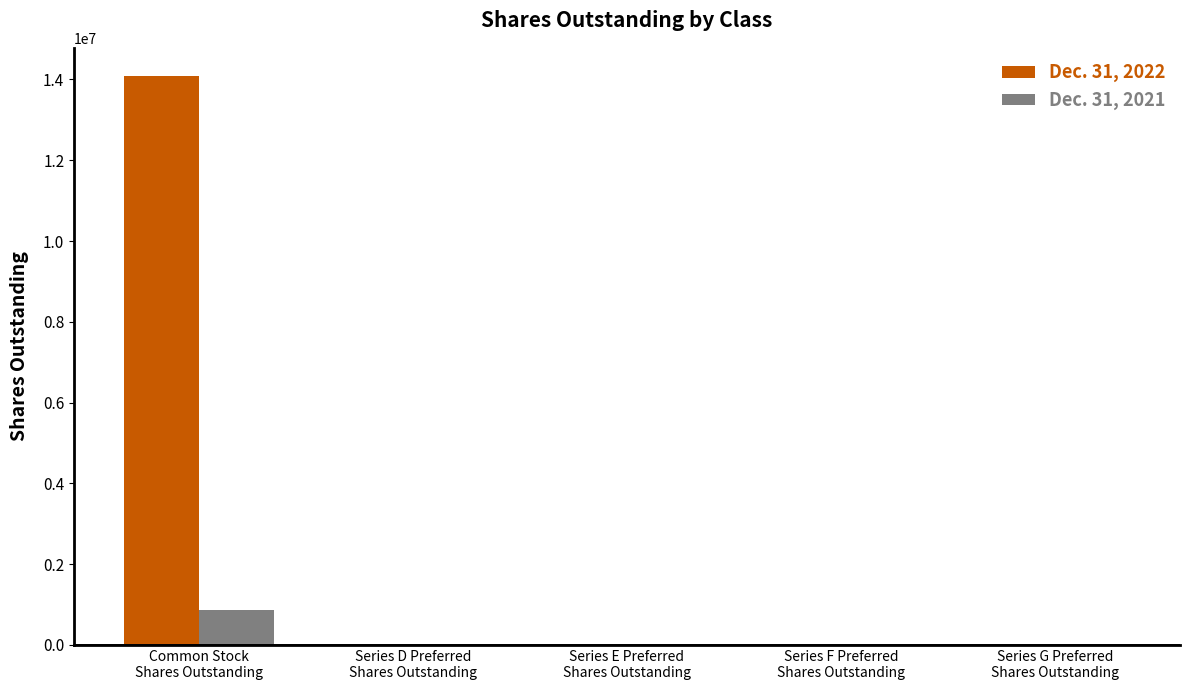

Count the number of data series in this chart.

2